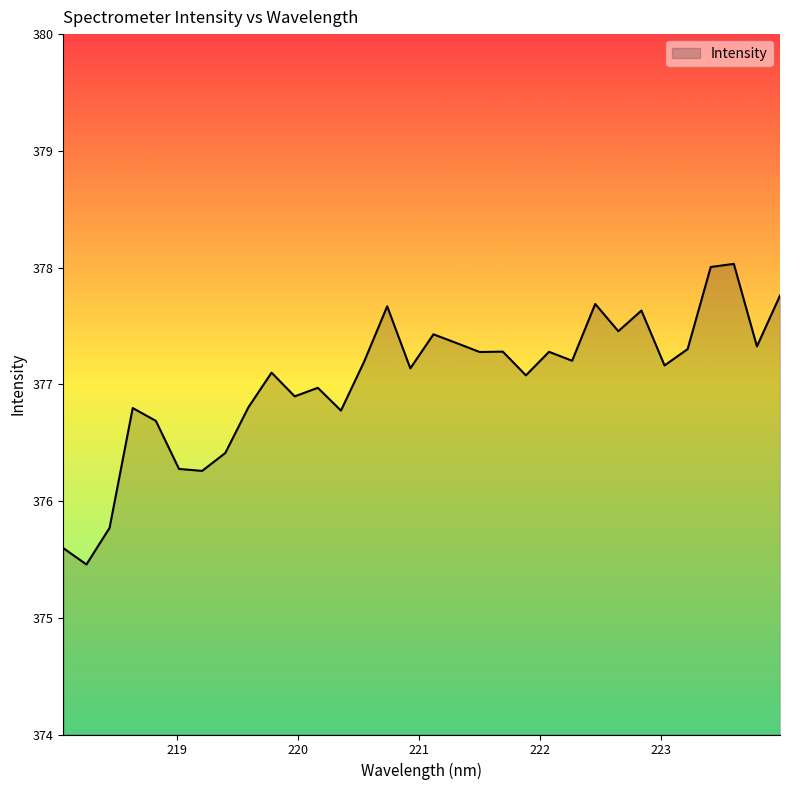

What is the maximum value shown in the chart?

378.0